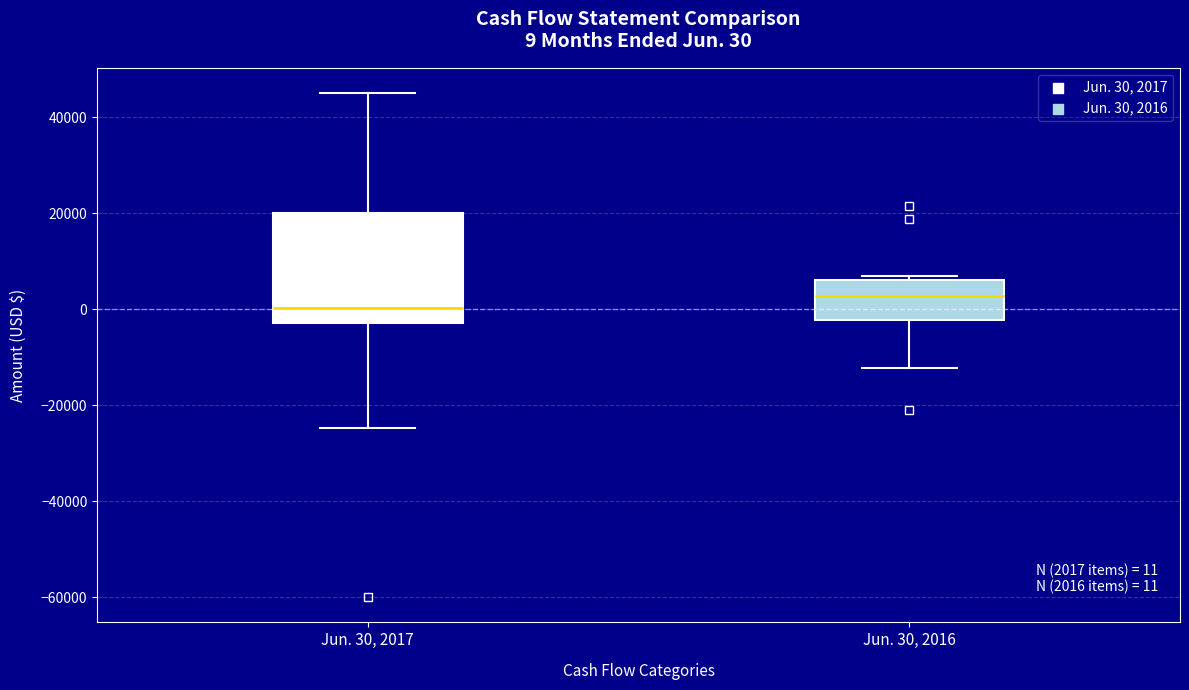

Which box's median line is the highest?

Jun. 30, 2016